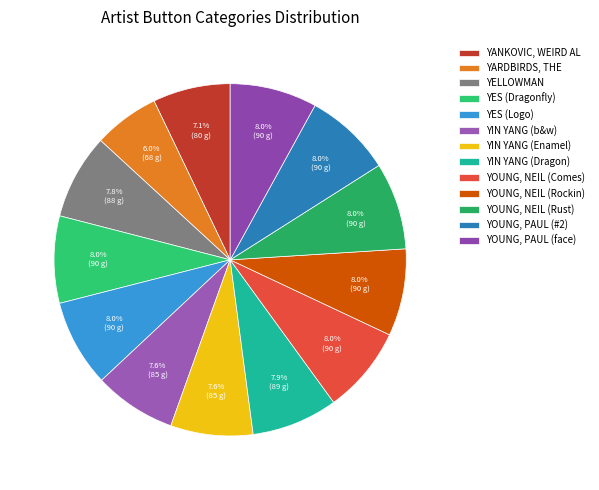

To the nearest percent, what is the combined percentage of YANKOVIC, WEIRD AL and YELLOWMAN?

15%